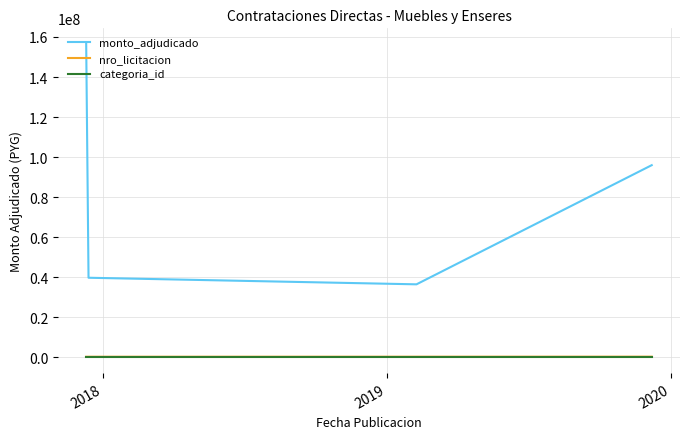

What is the maximum value shown in the chart?

156500000